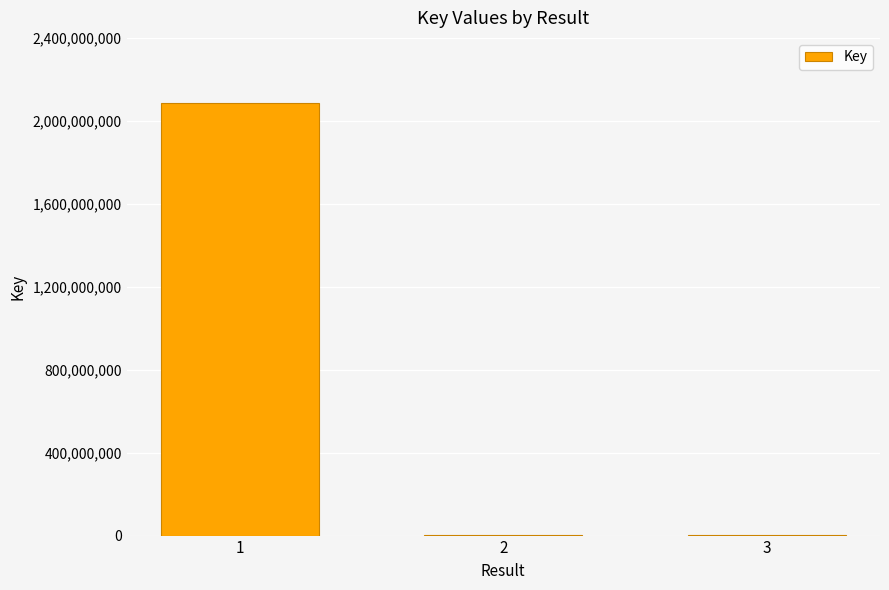

Is it true that the value at 1 is 2776127668?

False